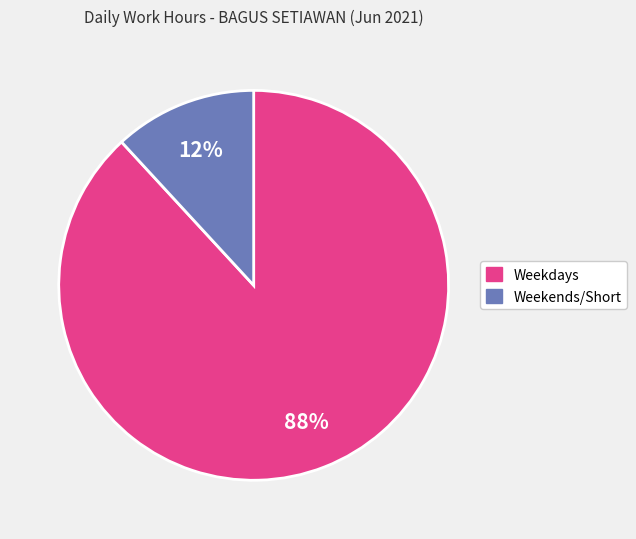

To the nearest percent, what is the difference between the largest and smallest slice percentages?

76%